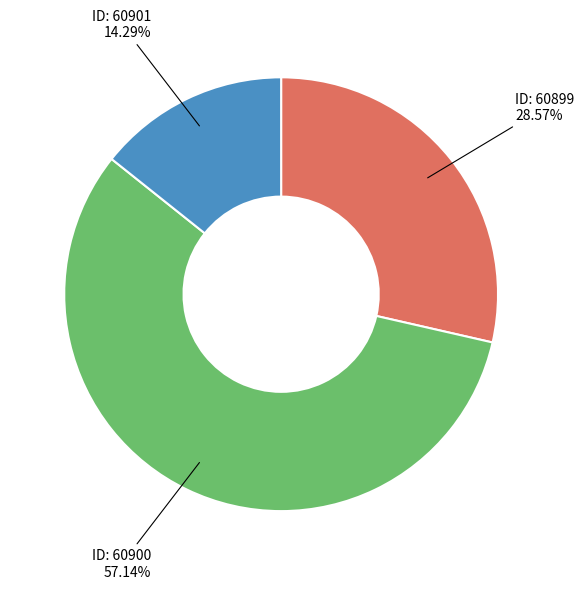

Is there a majority slice in this chart?

Yes